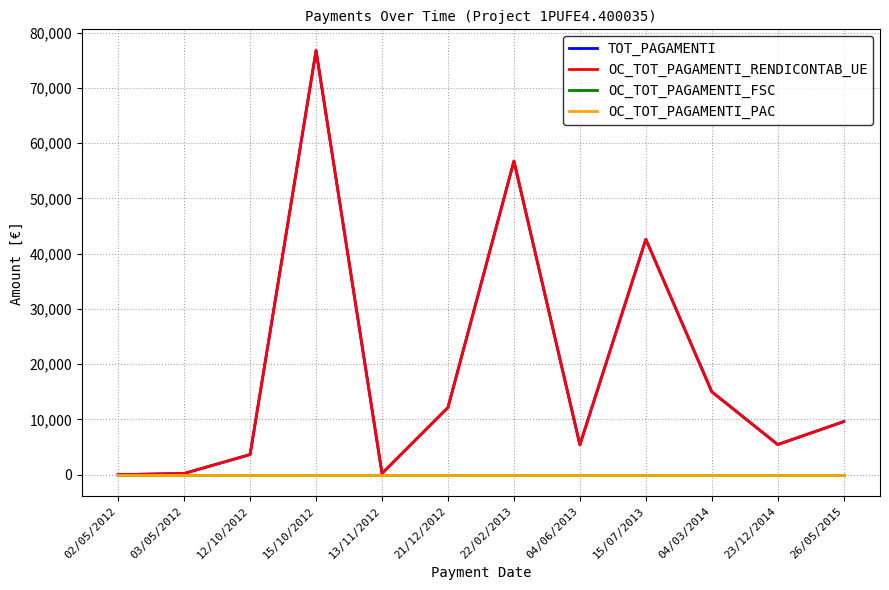

In OC_TOT_PAGAMENTI_RENDICONTAB_UE, how many points are higher than both neighbors (excluding endpoints)?

3